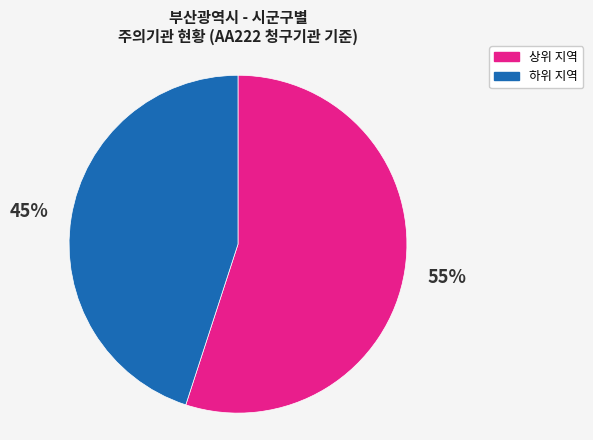

To the nearest percent, what is the difference between the largest and smallest slice percentages?

10%